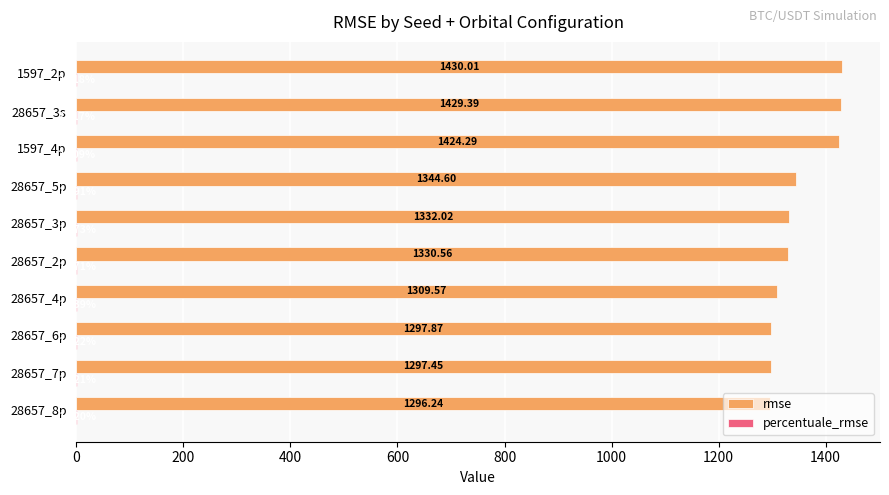

Between 28657_3p and 1597_4p, which series saw the biggest shift?

rmse